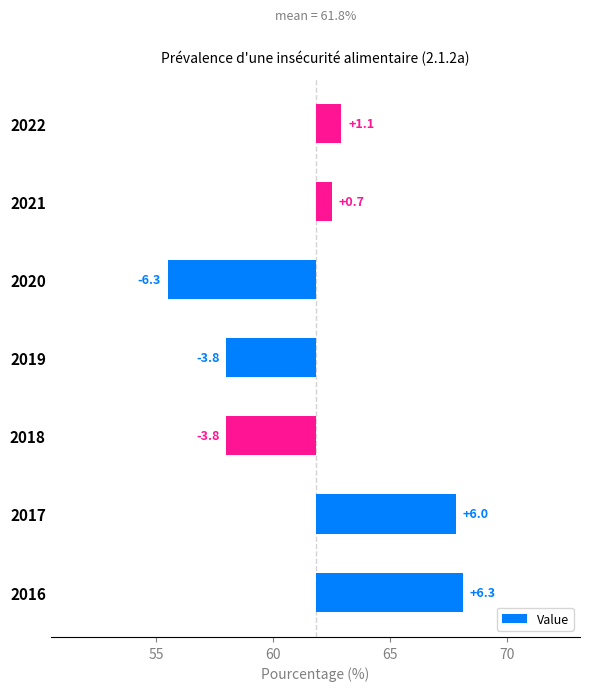

What is the minimum value shown in the chart?

-6.3